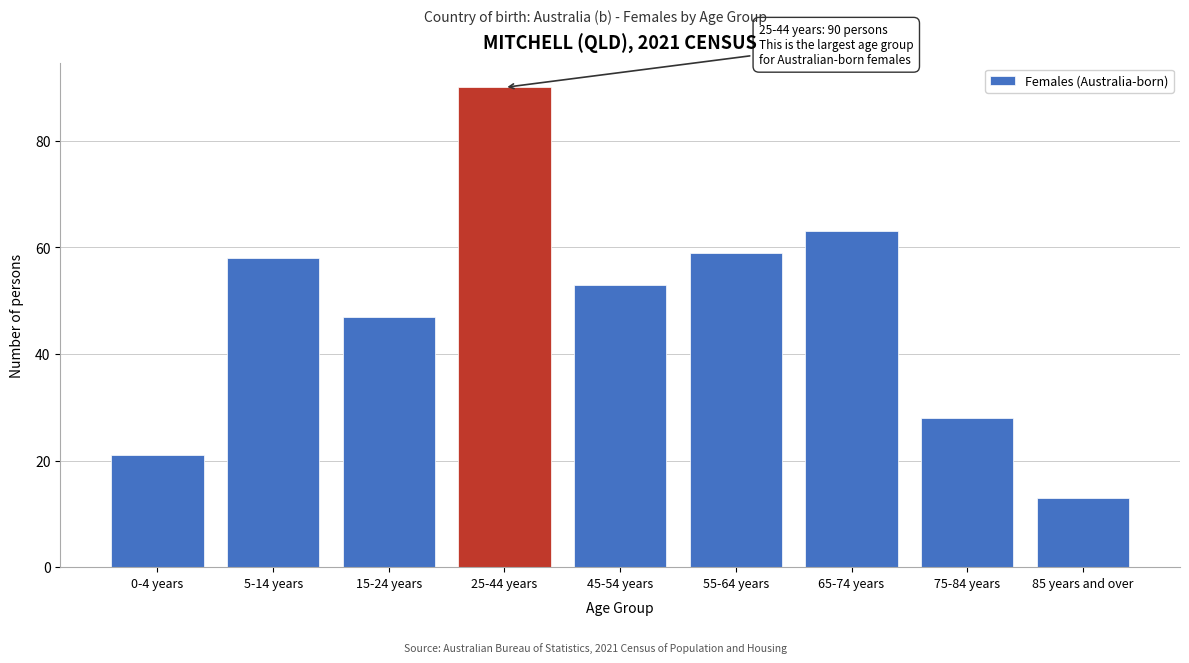

Reading left to right, what are all the values shown in this chart?

21	58	47	90	53	59	63	28	13